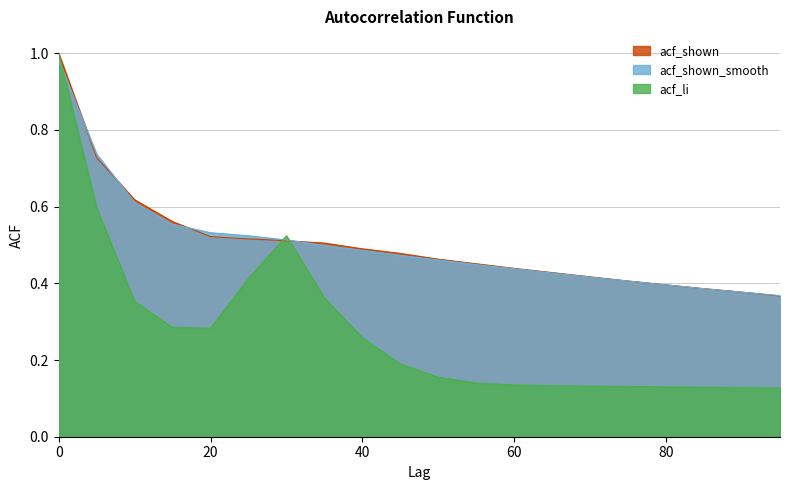

Between 35 and 95, which series saw the biggest shift?

acf_li